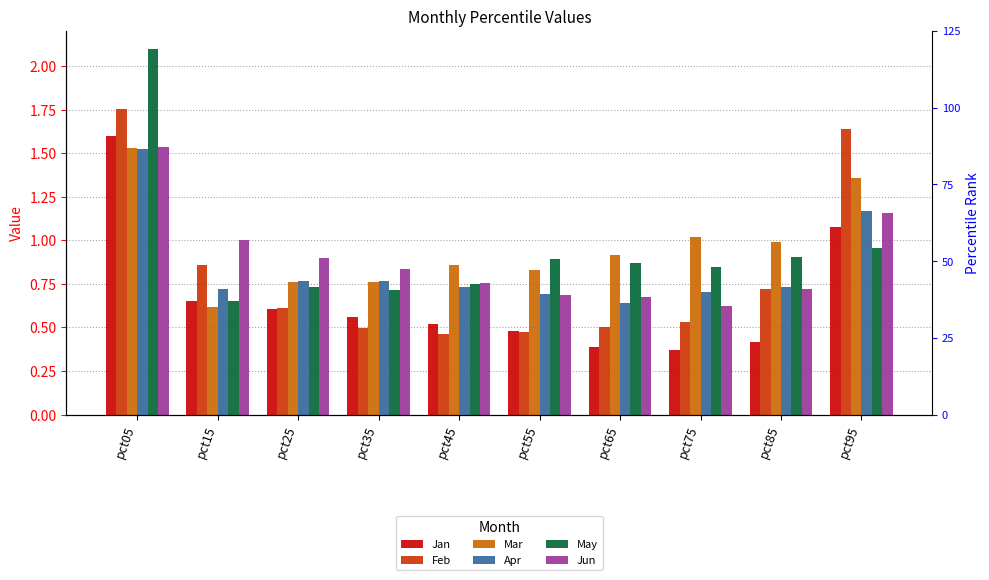

Count the Feb values in the range 0 to 1.

8